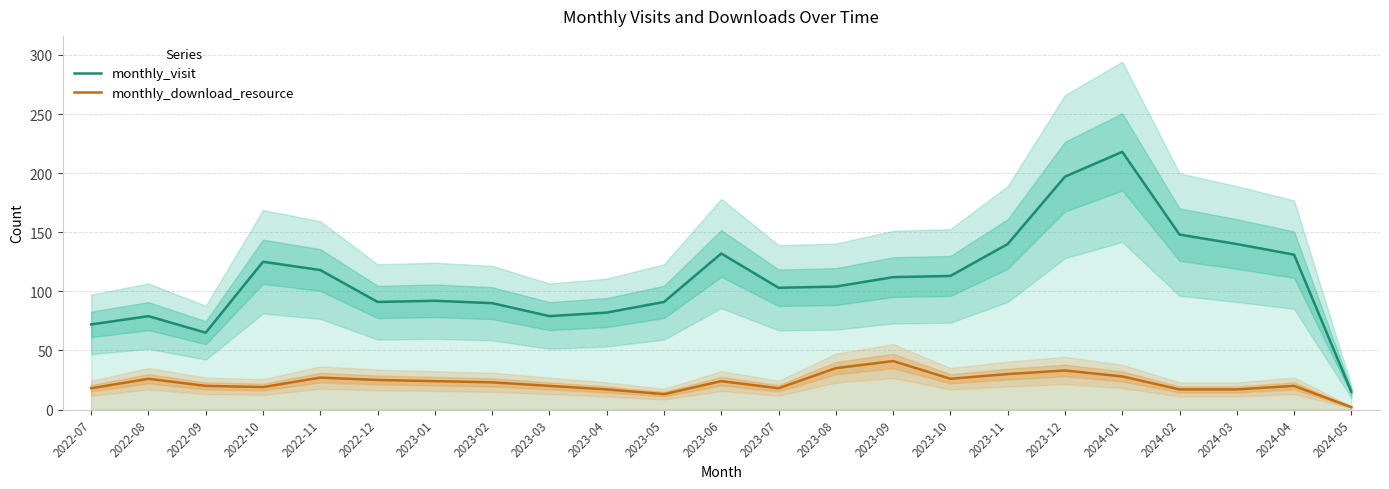

Rank the categories by monthly_visit value from highest to lowest.

2024-01, 2023-12, 2024-02, 2023-11, 2024-03, 2023-06, 2024-04, 2022-10, 2022-11, 2023-10, 2023-09, 2023-08, 2023-07, 2023-01, 2022-12, 2023-05, 2023-02, 2023-04, 2022-08, 2023-03, 2022-07, 2022-09, 2024-05